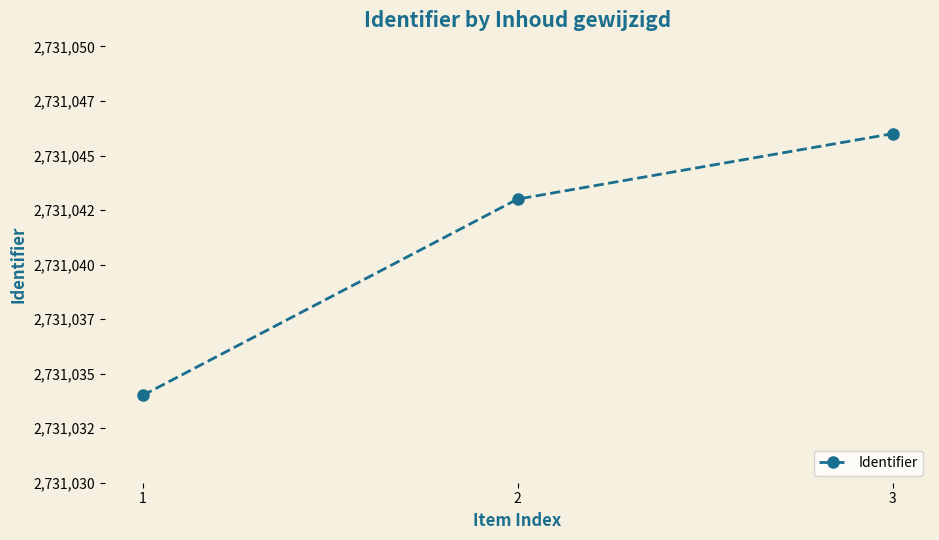

What is the change in value from 1 to 3?

+12